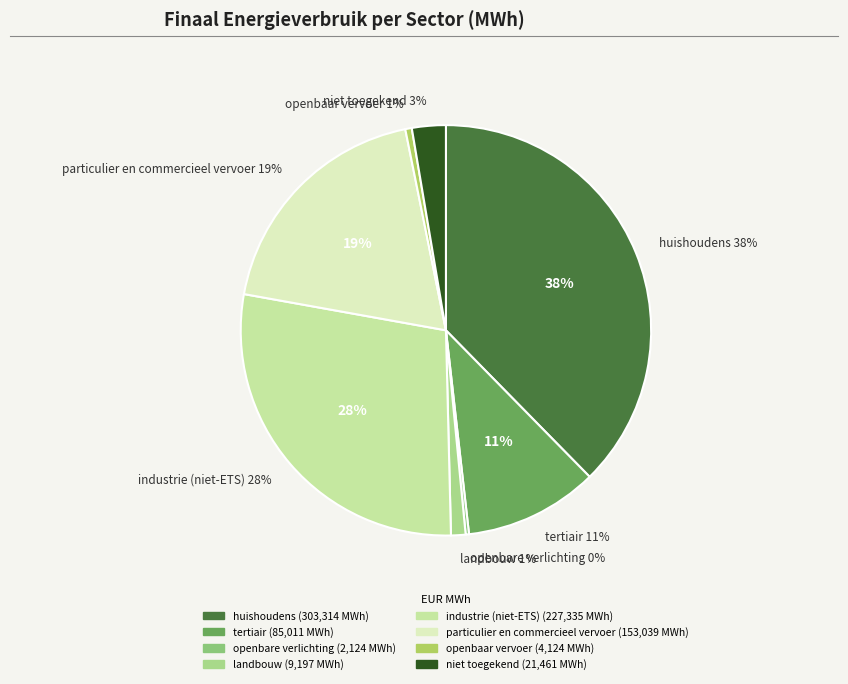

Rank the categories by value from highest to lowest.

huishoudens, industrie (niet-ETS), particulier en commercieel vervoer, tertiair, niet toegekend, landbouw, openbaar vervoer, openbare verlichting